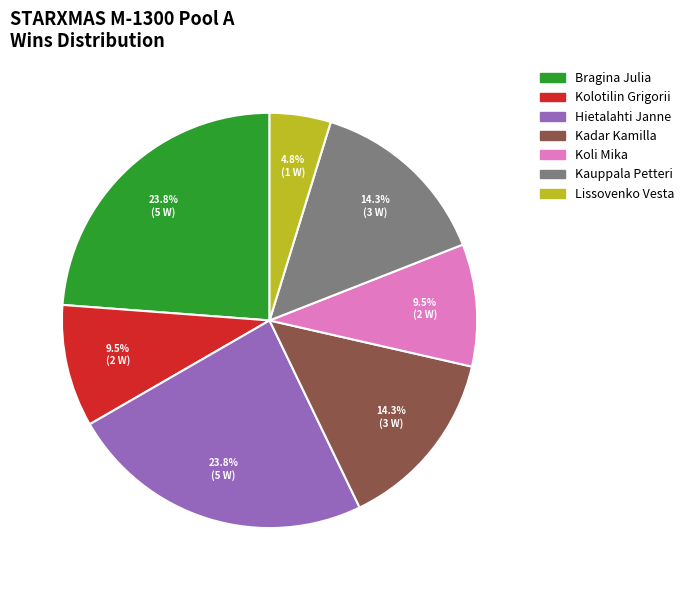

What percentage is NOT represented by Kadar Kamilla?

85.7%